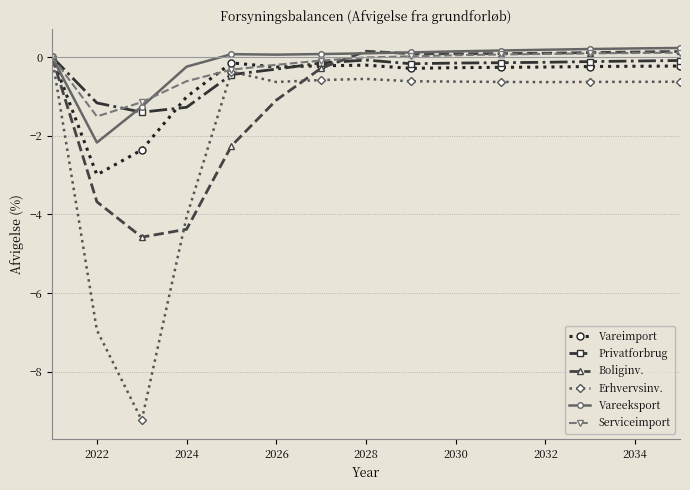

Which series has the widest spread of values?

Erhvervsinv.